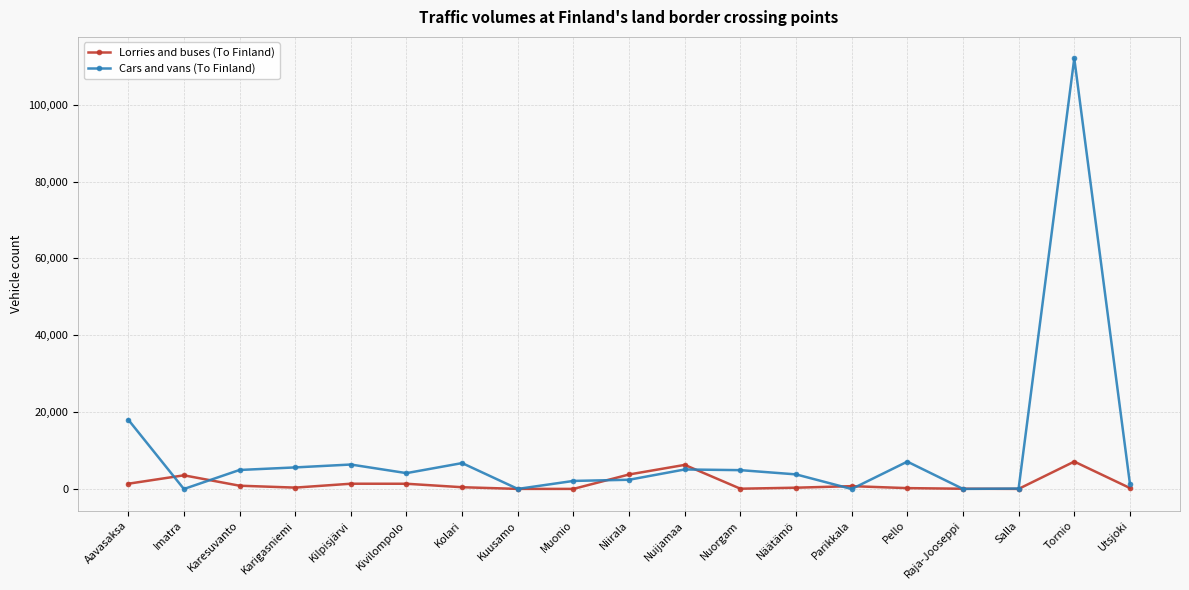

How many data points in Lorries and buses (To Finland) are less than 462?

9